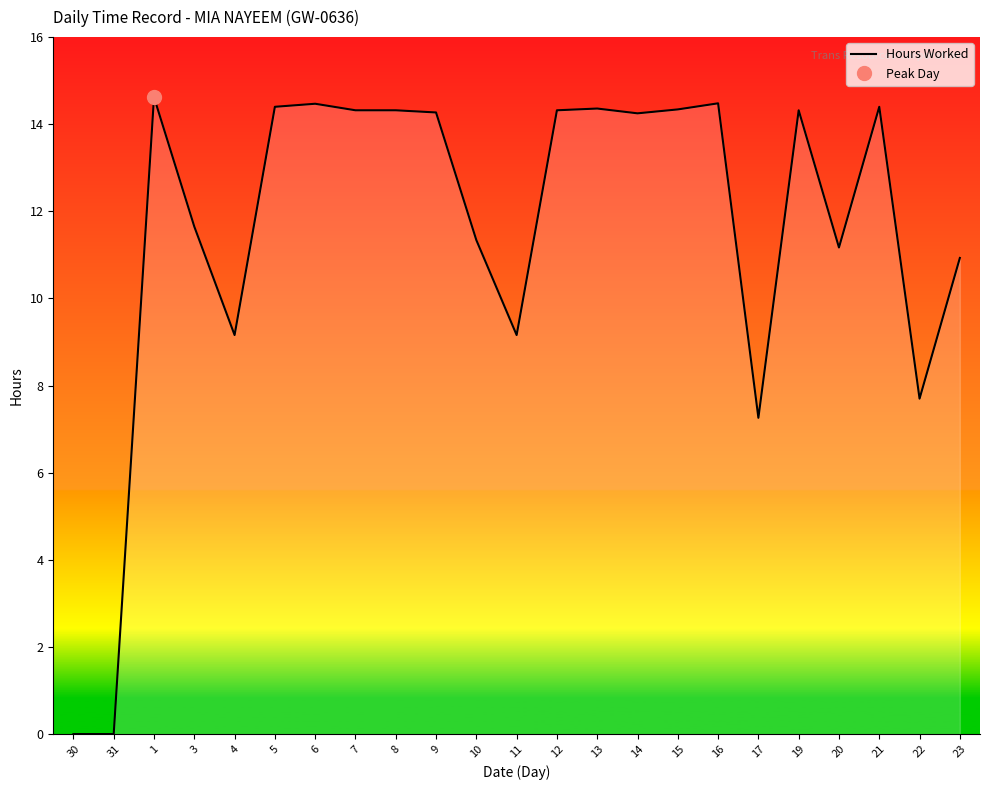

At which label does the data first exceed 14?

1